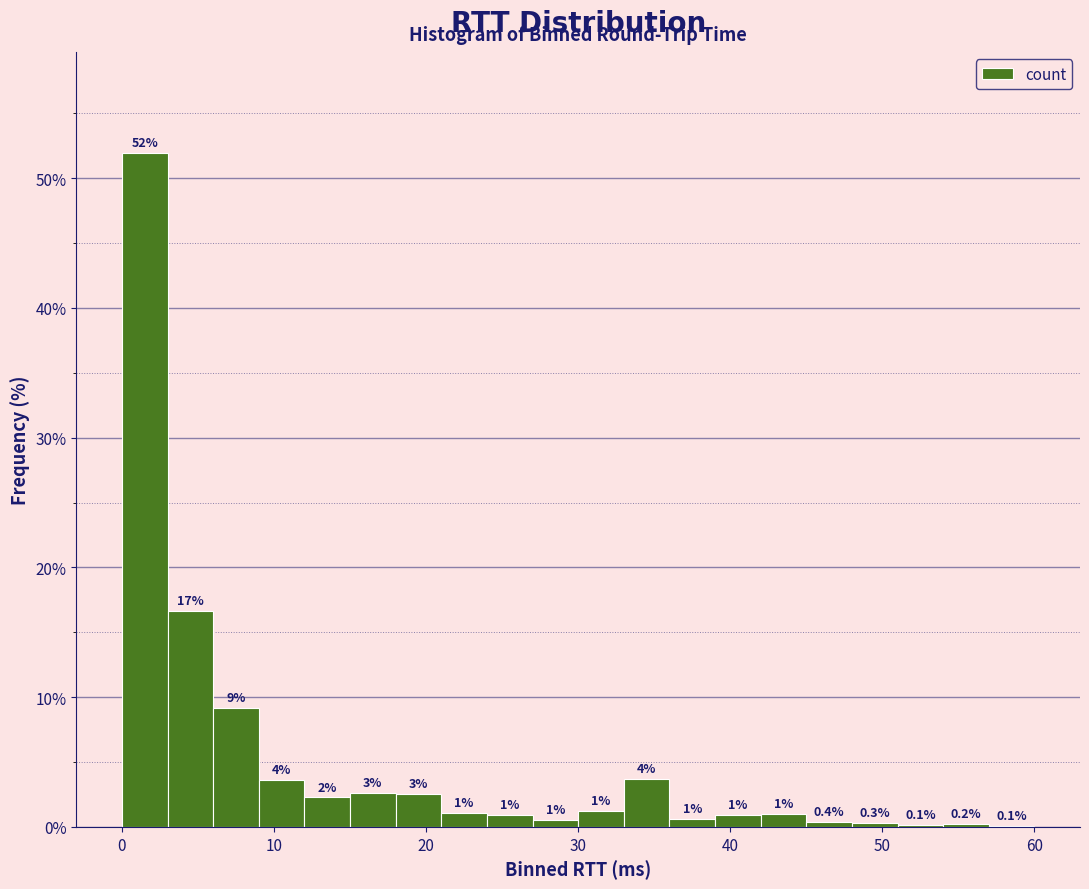

Around what value on the x-axis is the tallest bar? Give the approximate position of its centre, as read against the axis.

2